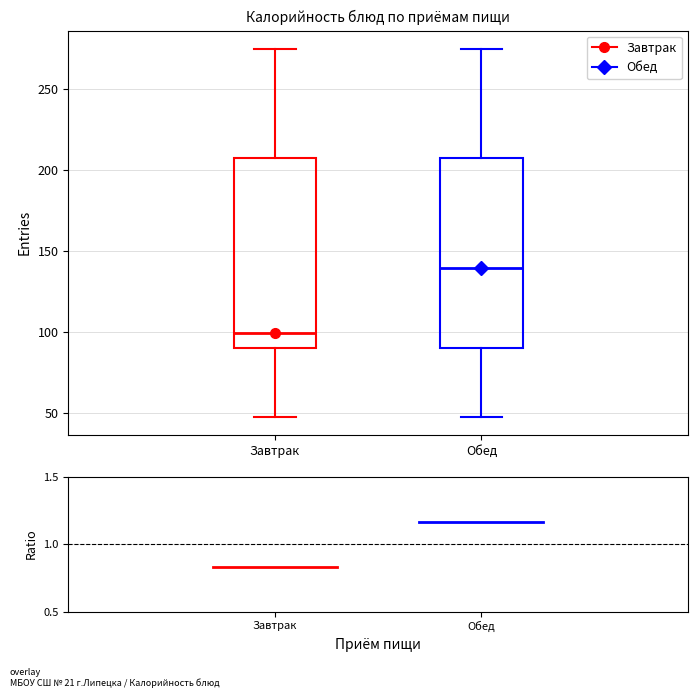

Reading left to right, read every box against the y-axis: the position of its median line, the range the box covers, and the ends of its whiskers. The values are not printed on the chart, so give them approximately, as read against the axis.

Завтрак: median 100, box 90 to 210, whiskers 50 to 275
Обед: median 140, box 90 to 210, whiskers 50 to 275